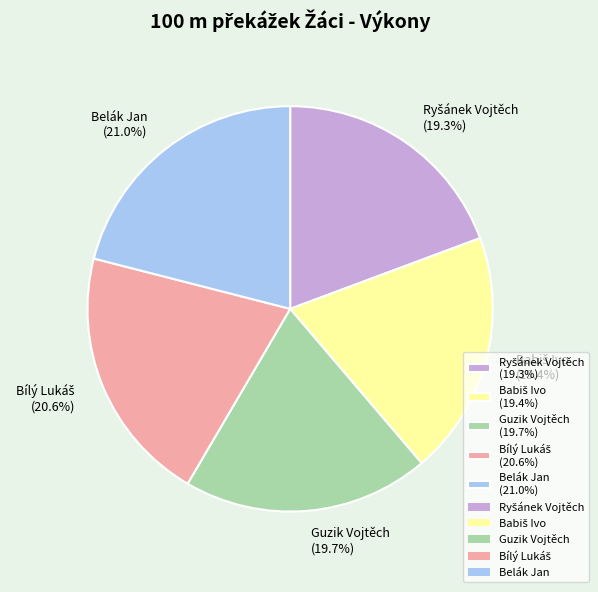

To the nearest percent, what is the difference between the largest and smallest slice percentages?

2%